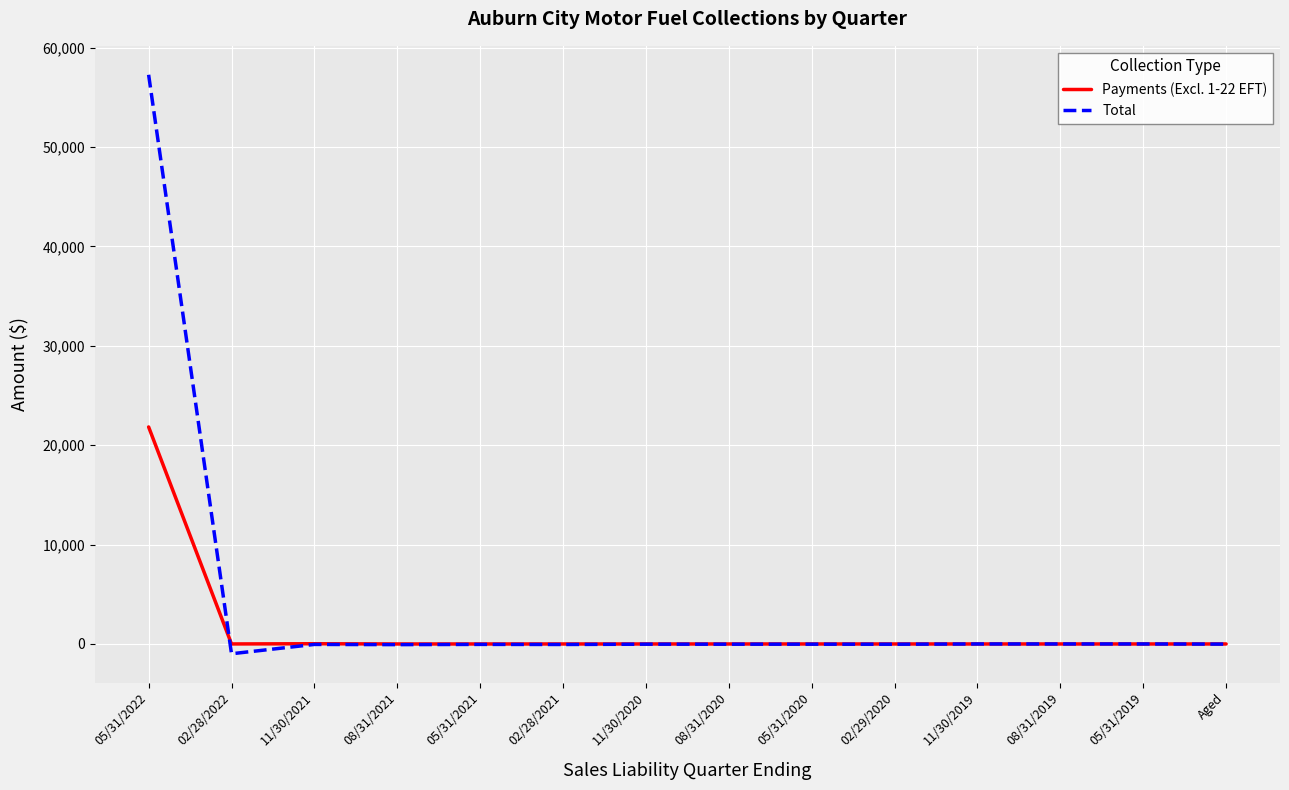

At which label does Payments (Excl. 1-22 EFT) reach its peak?

05/31/2022